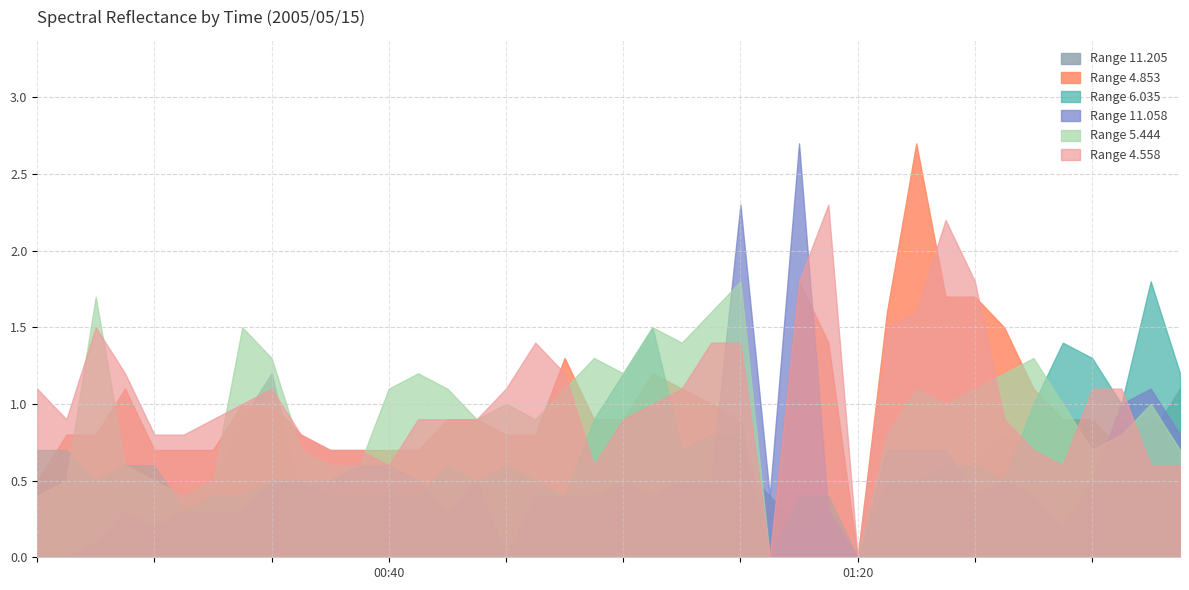

What is the maximum value for 11.205?

1.2